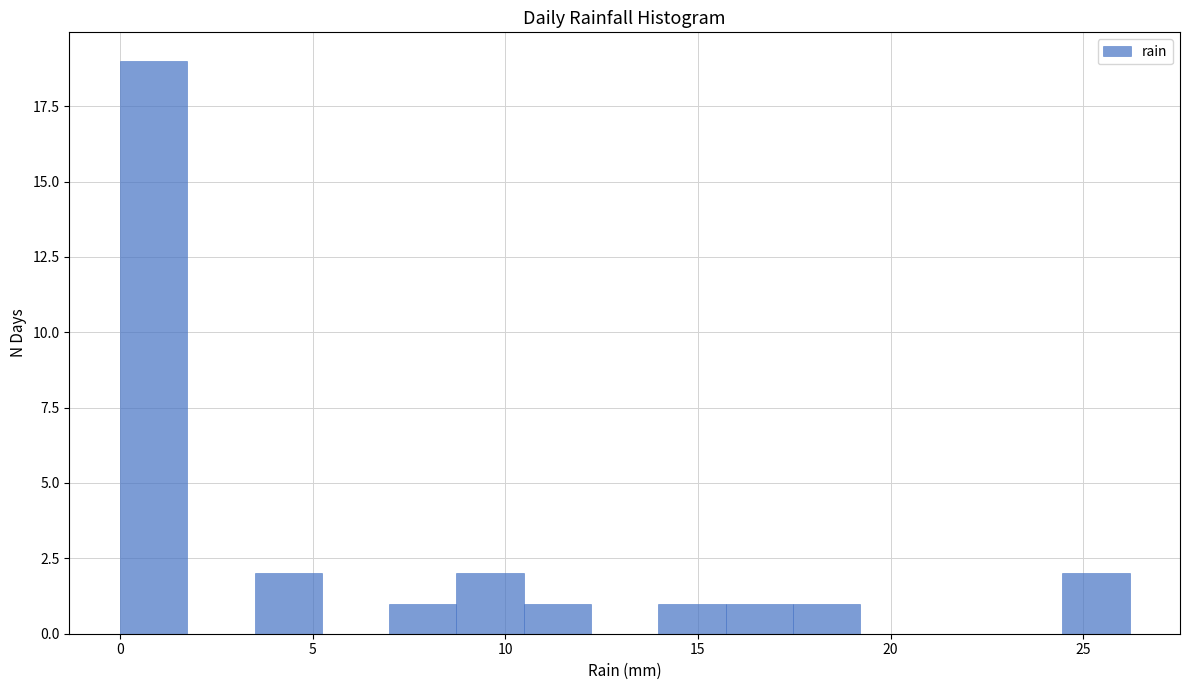

Read against the x-axis, roughly where is the centre of the tallest bar?

1.0